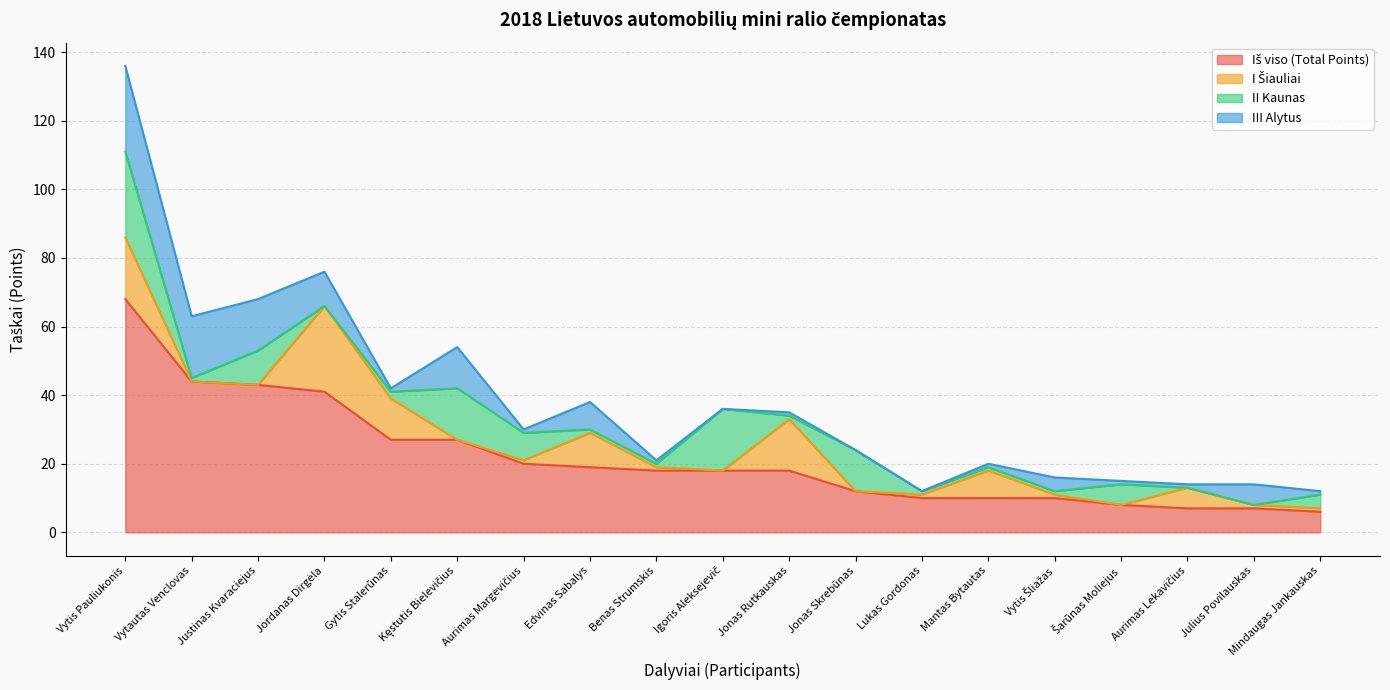

Reading right to left, extract all data points from this chart.

Iš viso (Total Points): Mindaugas Jankauskas=6	Julius Povilauskas=7	Aurimas Lekavičius=7	Šarūnas Moliejus=8	Vytis Šliažas=10	Mantas Bytautas=10	Lukas Gordonas=10	Jonas Skrebūnas=12	Jonas Rutkauskas=18	Igoris Aleksejevič=18	Benas Strumskis=18	Edvinas Sabalys=19	Aurimas Margevičius=20	Kęstutis Bielevičius=27	Gytis Stalerūnas=27	Jordanas Dirgėla=41	Justinas Kvaraciejus=43	Vytautas Venclovas=44	Vytis Pauliukonis=68
I Šiauliai: Mindaugas Jankauskas=1	Julius Povilauskas=1	Aurimas Lekavičius=6	Šarūnas Moliejus=0	Vytis Šliažas=1	Mantas Bytautas=8	Lukas Gordonas=1	Jonas Skrebūnas=0	Jonas Rutkauskas=15	Igoris Aleksejevič=0	Benas Strumskis=1	Edvinas Sabalys=10	Aurimas Margevičius=1	Kęstutis Bielevičius=0	Gytis Stalerūnas=12	Jordanas Dirgėla=25	Justinas Kvaraciejus=0	Vytautas Venclovas=0	Vytis Pauliukonis=18
II Kaunas: Mindaugas Jankauskas=4	Julius Povilauskas=0	Aurimas Lekavičius=0	Šarūnas Moliejus=6	Vytis Šliažas=1	Mantas Bytautas=1	Lukas Gordonas=1	Jonas Skrebūnas=12	Jonas Rutkauskas=1	Igoris Aleksejevič=18	Benas Strumskis=1	Edvinas Sabalys=1	Aurimas Margevičius=8	Kęstutis Bielevičius=15	Gytis Stalerūnas=2	Jordanas Dirgėla=0	Justinas Kvaraciejus=10	Vytautas Venclovas=1	Vytis Pauliukonis=25
III Alytus: Mindaugas Jankauskas=1	Julius Povilauskas=6	Aurimas Lekavičius=1	Šarūnas Moliejus=1	Vytis Šliažas=4	Mantas Bytautas=1	Lukas Gordonas=0	Jonas Skrebūnas=0	Jonas Rutkauskas=1	Igoris Aleksejevič=0	Benas Strumskis=1	Edvinas Sabalys=8	Aurimas Margevičius=1	Kęstutis Bielevičius=12	Gytis Stalerūnas=1	Jordanas Dirgėla=10	Justinas Kvaraciejus=15	Vytautas Venclovas=18	Vytis Pauliukonis=25